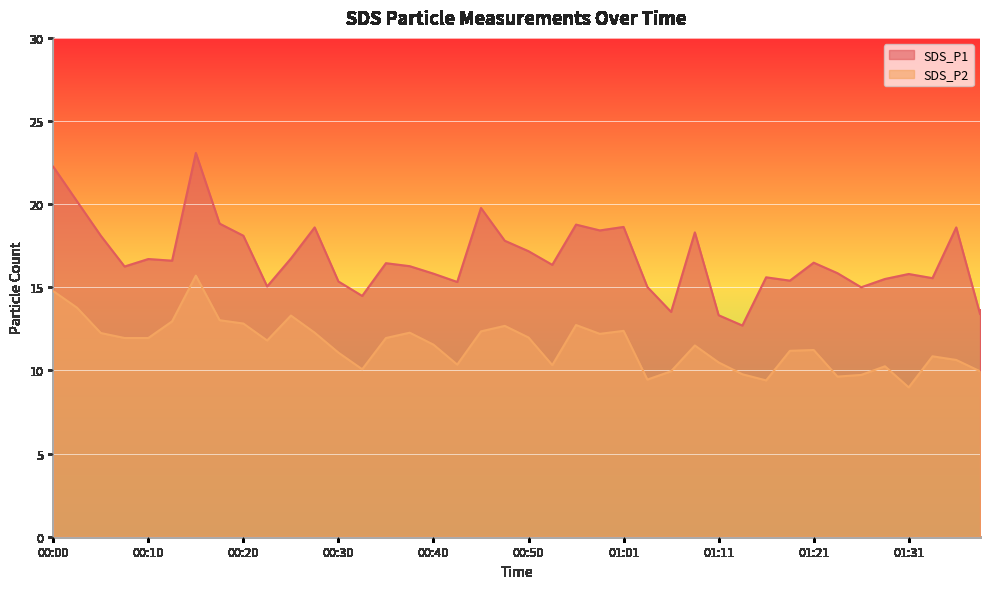

Does the chart display data point markers on the line(s)?

No